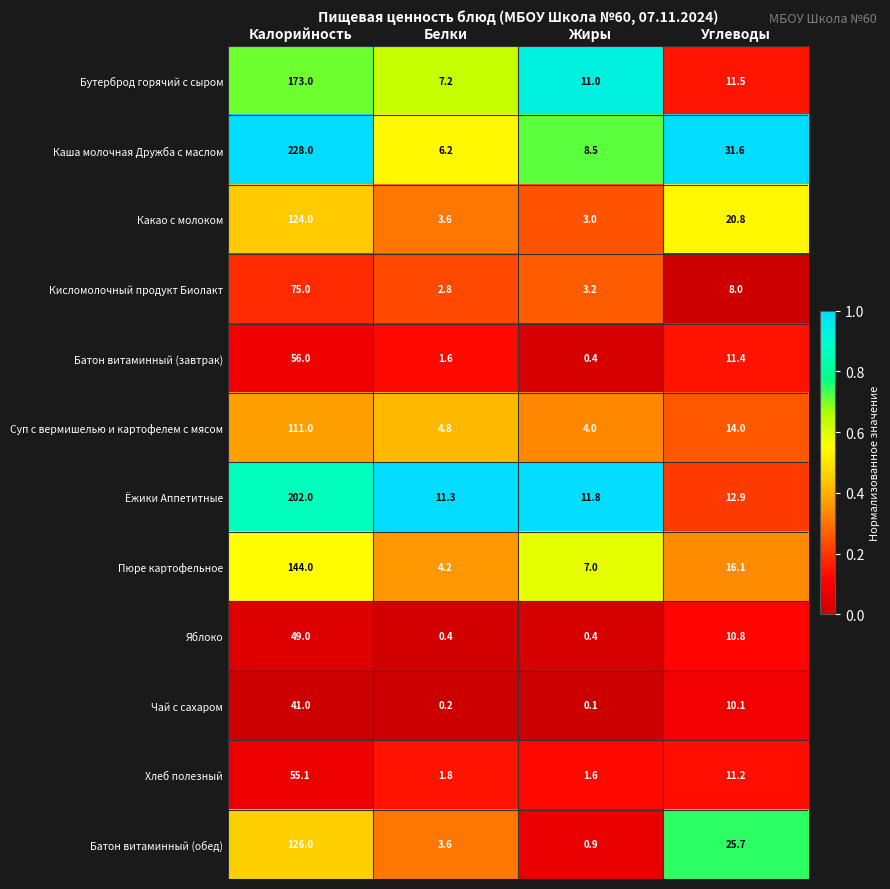

What is the difference between the second highest and minimum values in the Какао с молоком series?

17.8